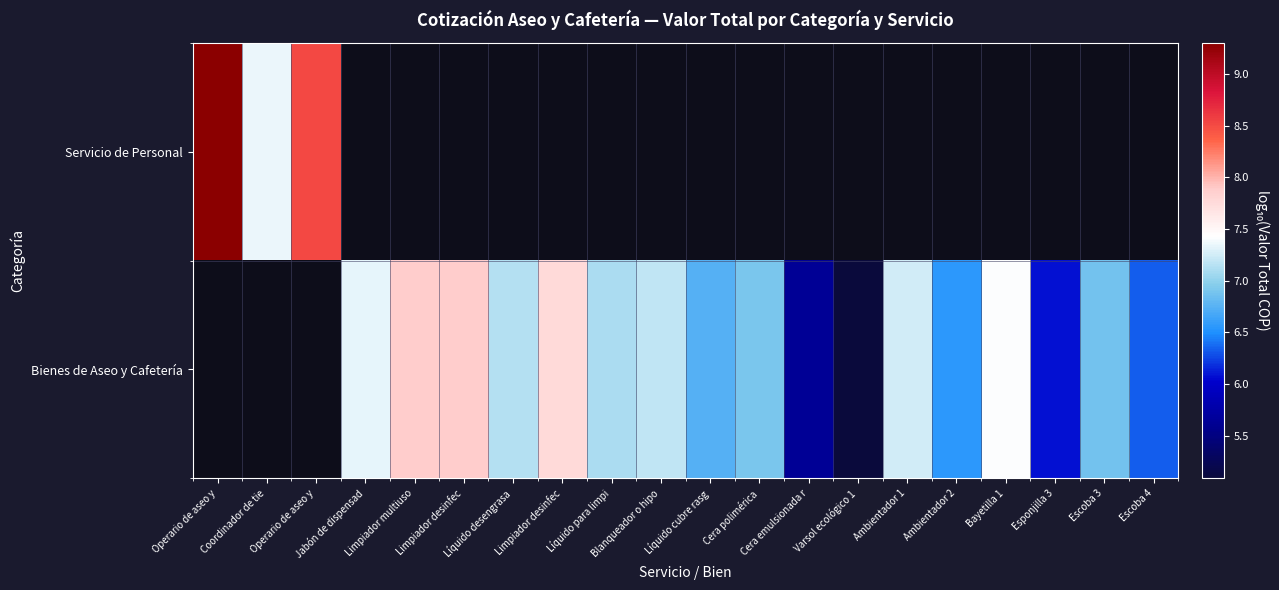

Which category has the lowest value across all series?

Varsol ecológico 1